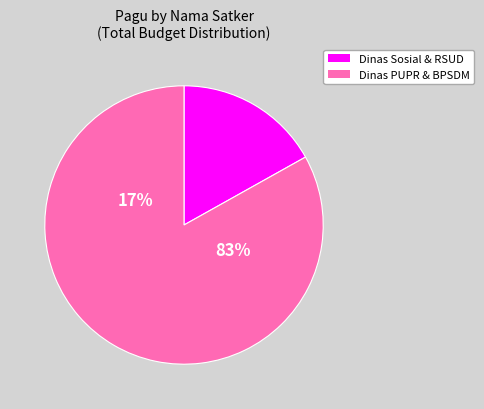

True or false: Dinas Pekerjaan Umum dan Penataan Ruang accounts for 15% of the total.

False